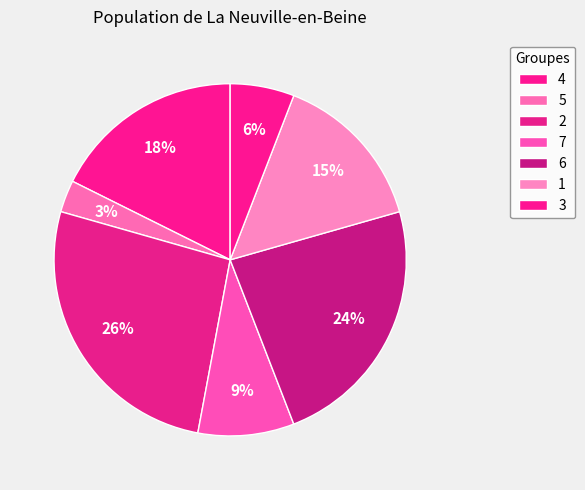

Does 7 represent more than half of the total?

No